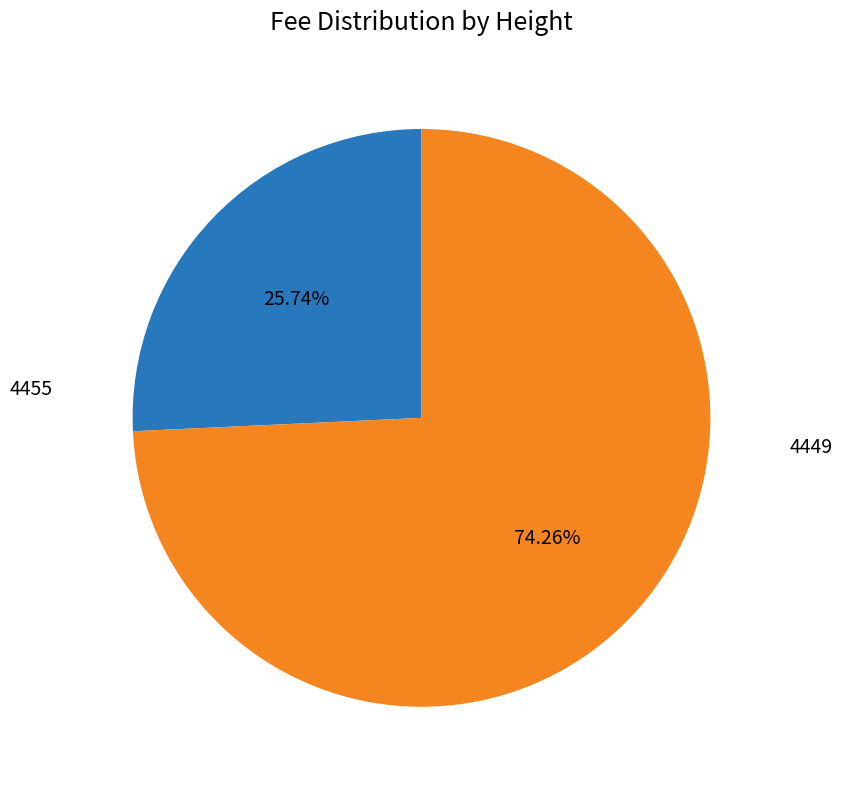

Does any single category account for the majority?

Yes